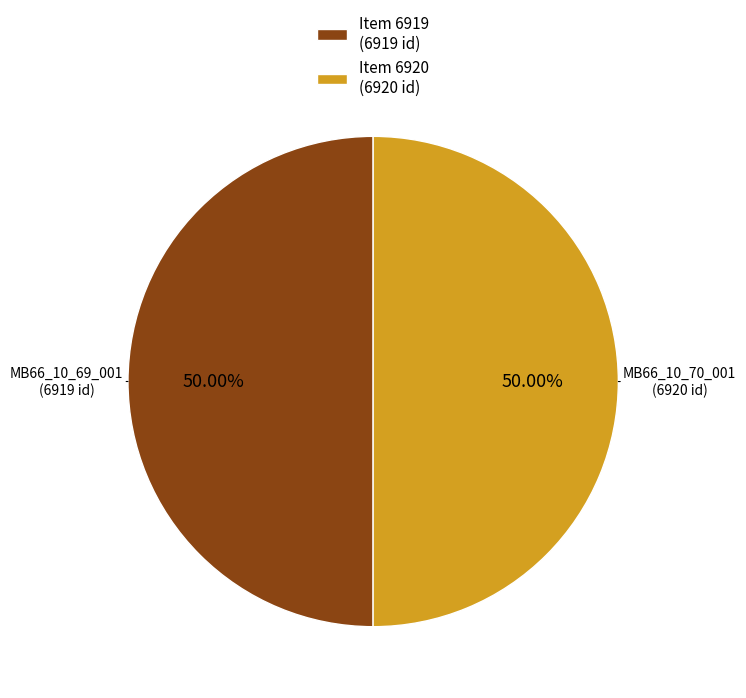

Approximately how many times larger is the value at Item 6920 (6920 id) compared to Item 6919 (6919 id)?

1.0